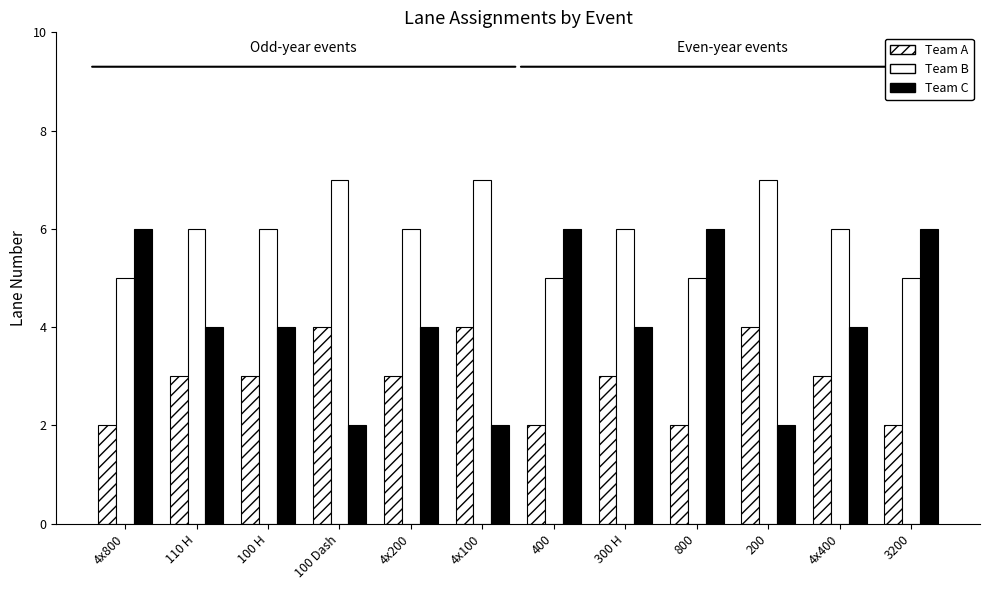

Rank the series by their maximum value, from highest to lowest.

Team B, Team C, Team A